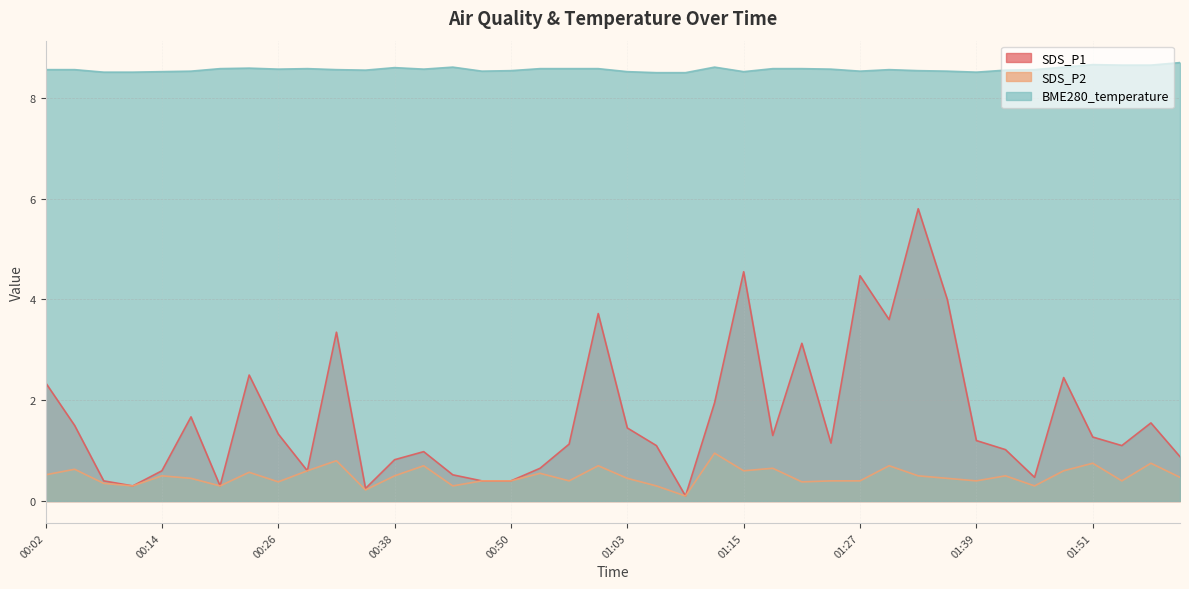

At 00:20, list the series in order from smallest to largest.

SDS_P1, SDS_P2, BME280_temperature